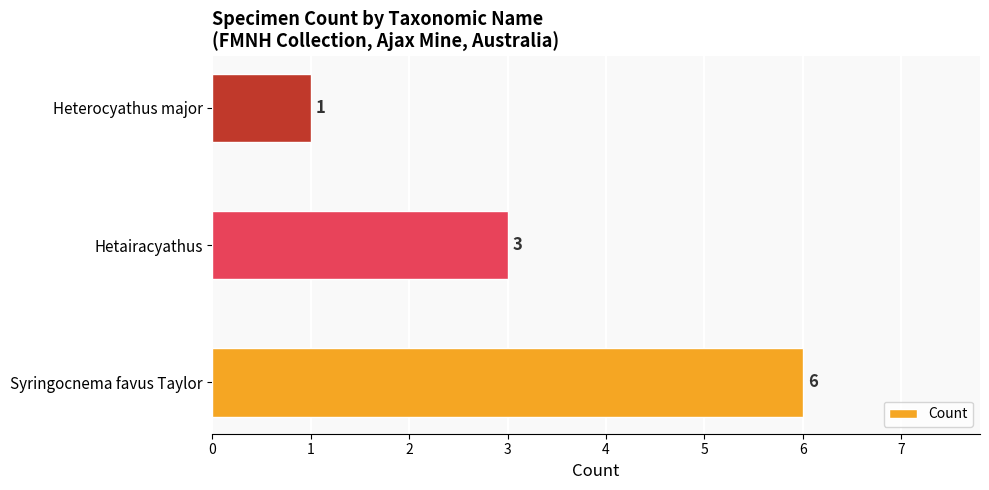

How many values are between 1 and 6?

3